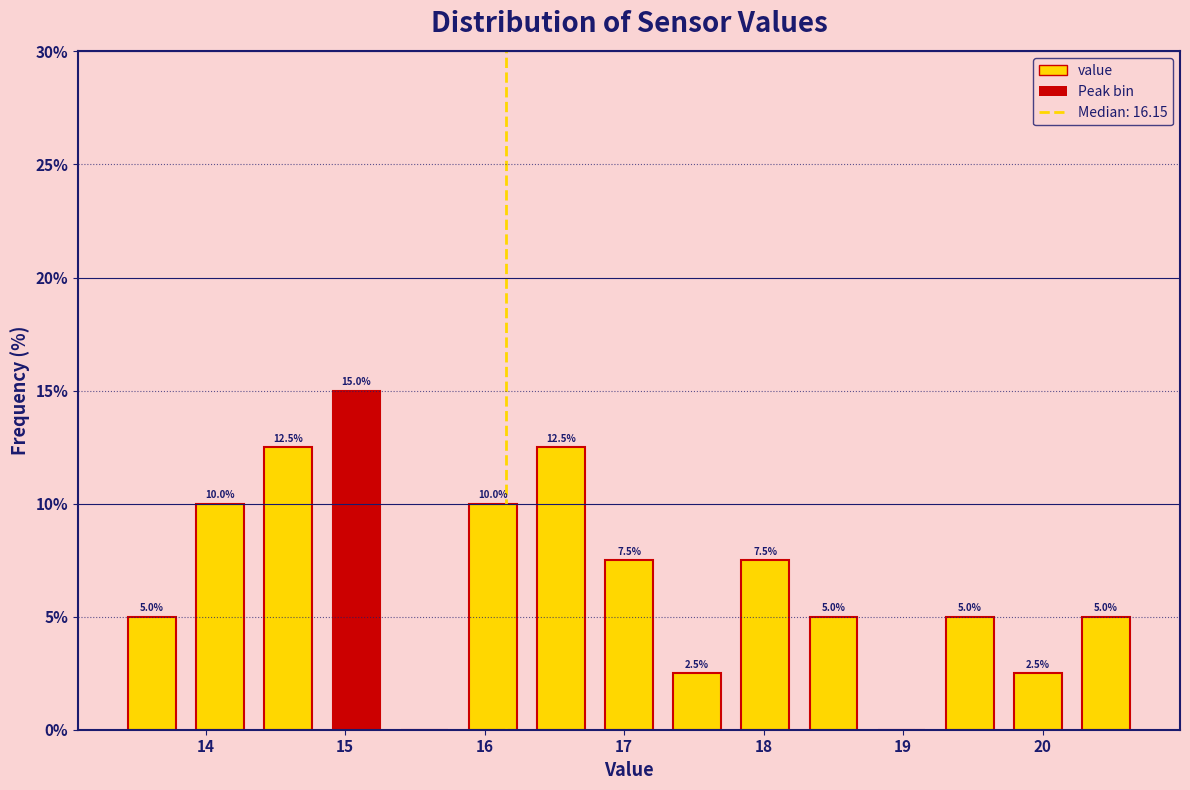

Which range on the x-axis has the tallest bar?

14.8 to 15.3